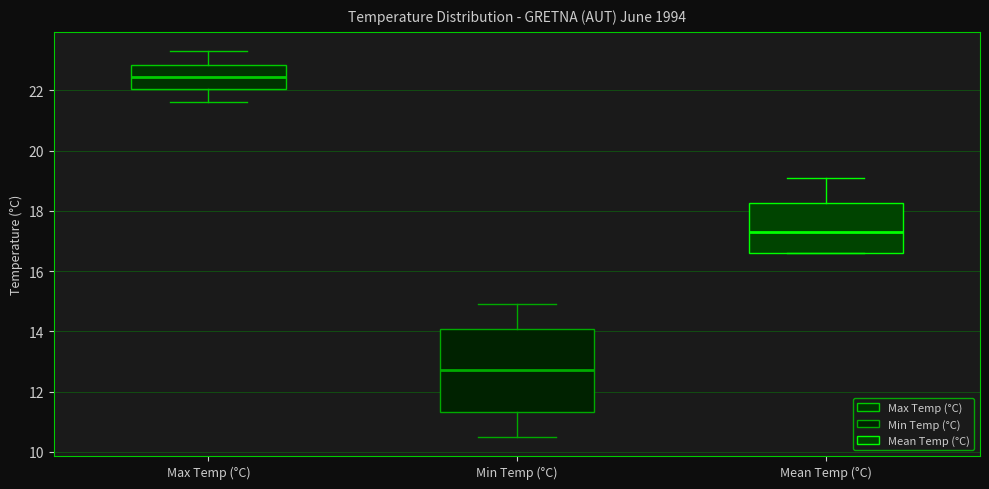

Where does the lower whisker of the box for Max Temp (°C) end on the y-axis? The values are not printed on the chart, so give them approximately, as read against the axis.

21.6